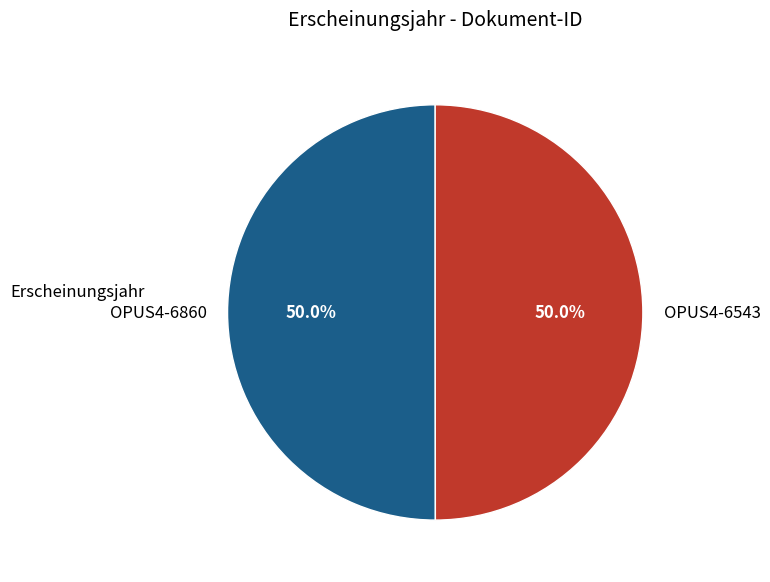

What is the ratio of the value at OPUS4-6543 to the value at OPUS4-6860?

1.0